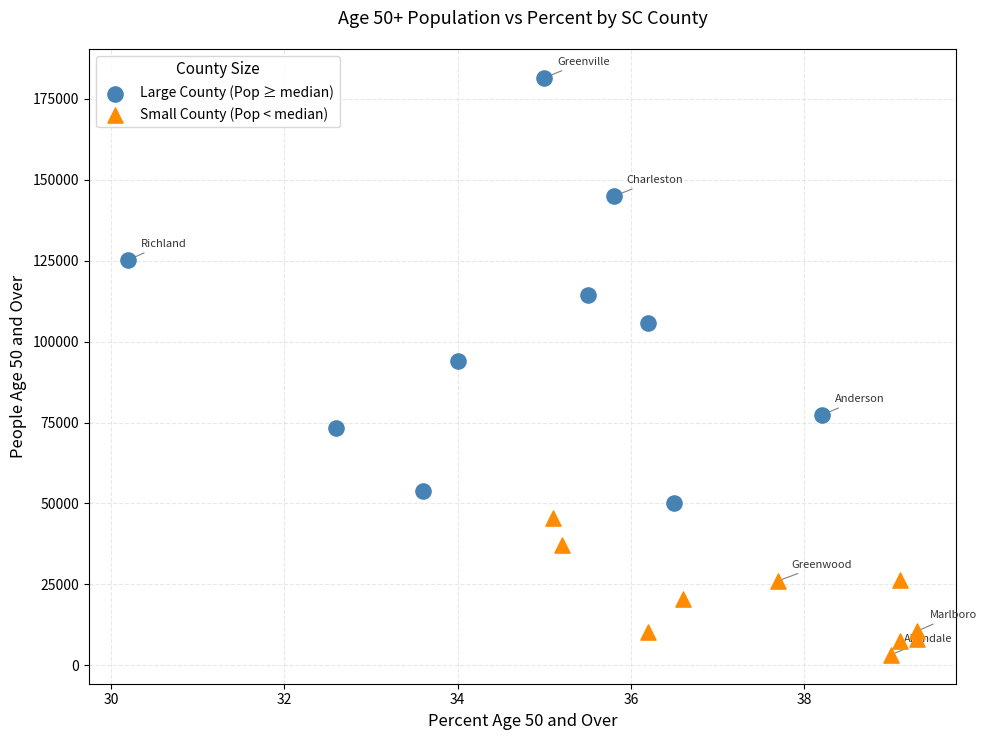

Which series contains the lowest Y value?

Small County (Pop < median)